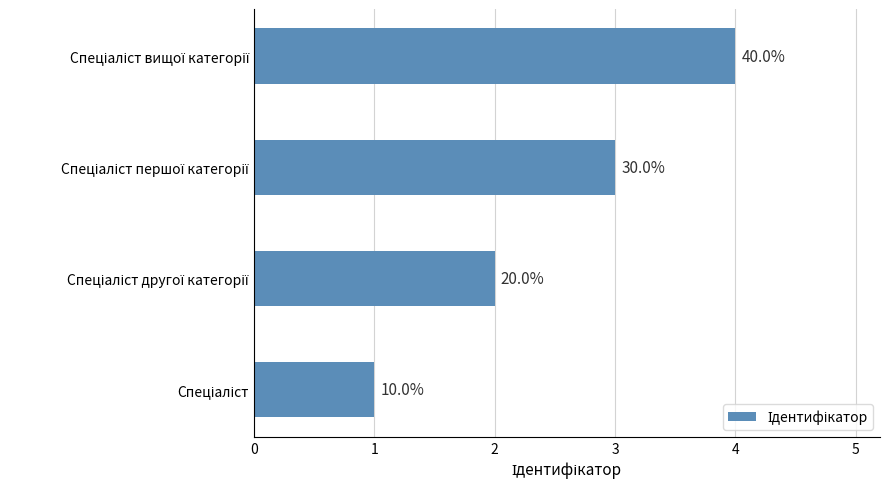

Does the chart contain any negative values?

No